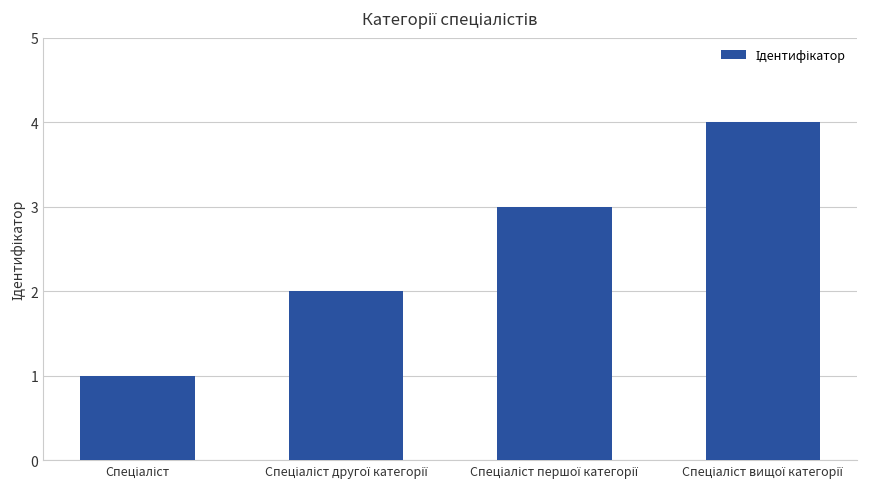

How many series are shown in this chart?

1